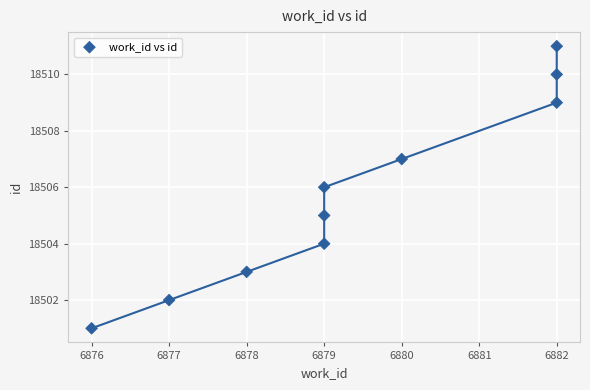

What is the average X value?

6879